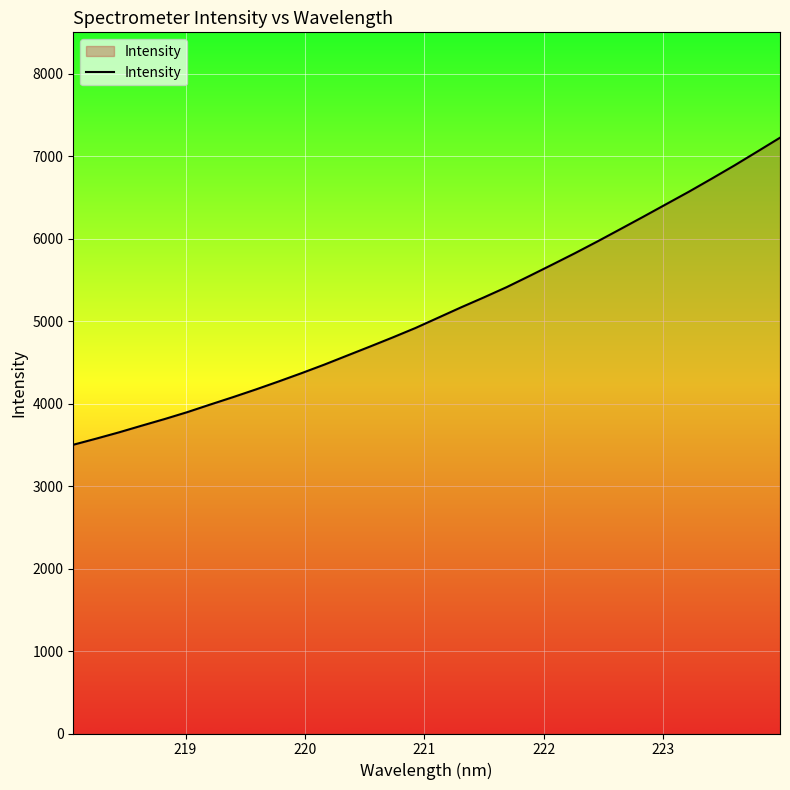

True or false: there are more than 2 points higher than both neighbors.

False